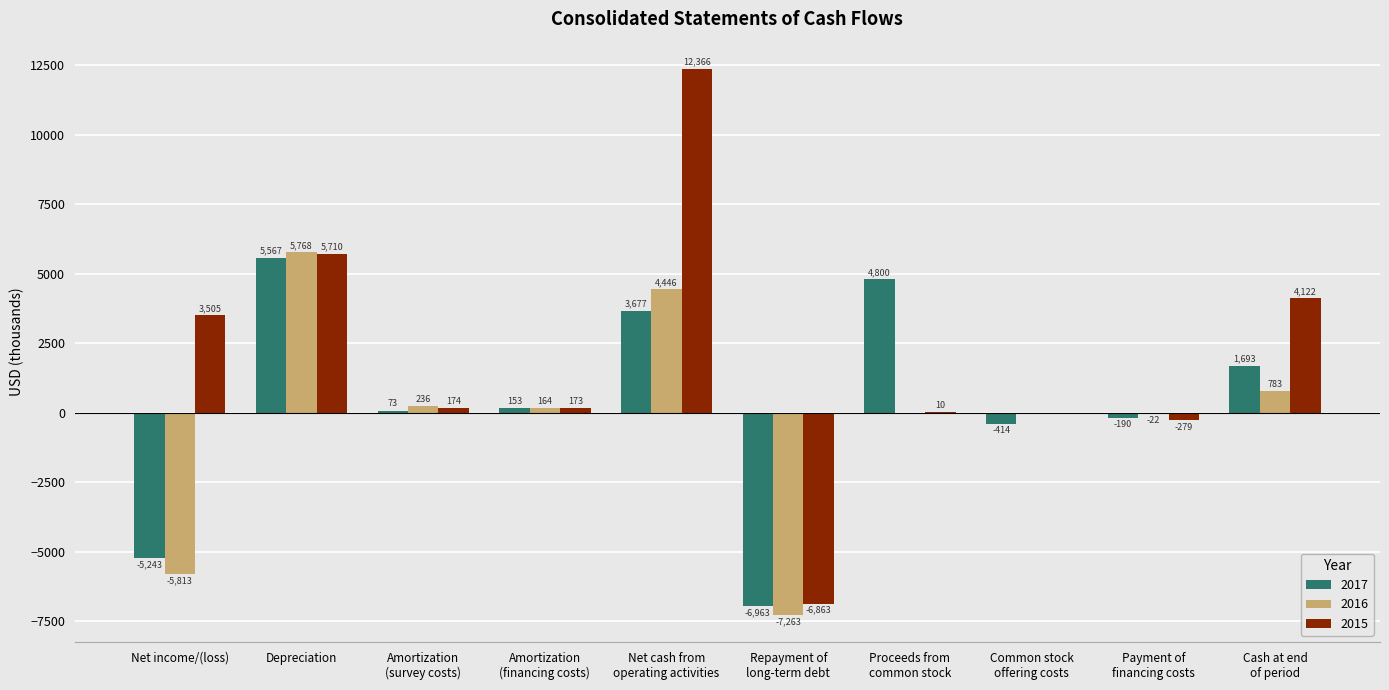

True or false: 2016 has a value of -8380 at Common stock
offering costs.

False